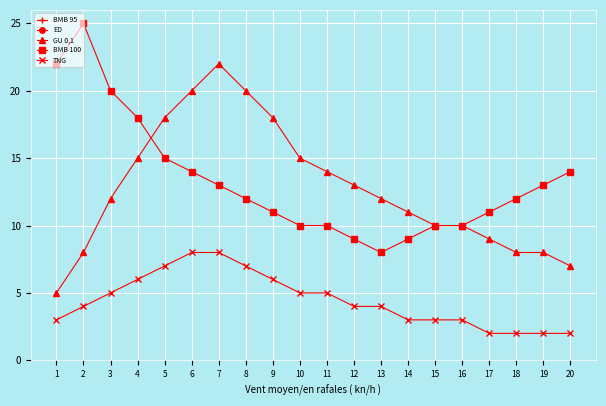

What is the difference between the highest and lowest values at 14?

84